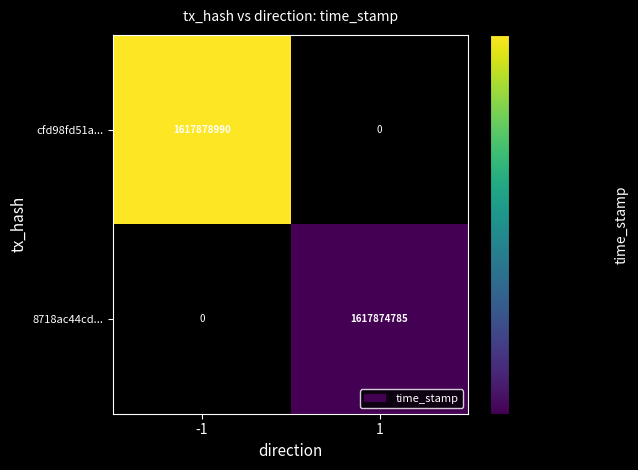

True or false: cfd98fd51a... has a value of 1617878990 at -1.

True